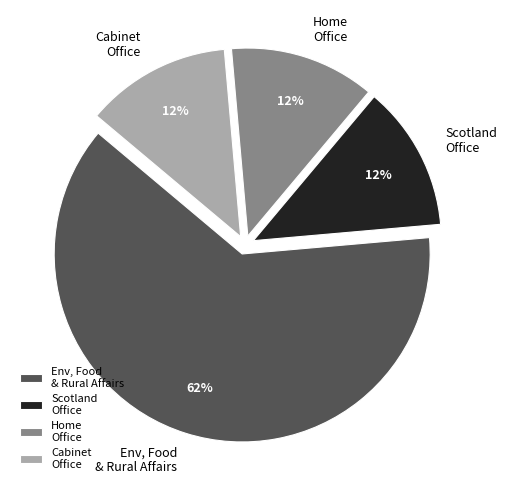

To the nearest percent, what is the average slice percentage?

25%